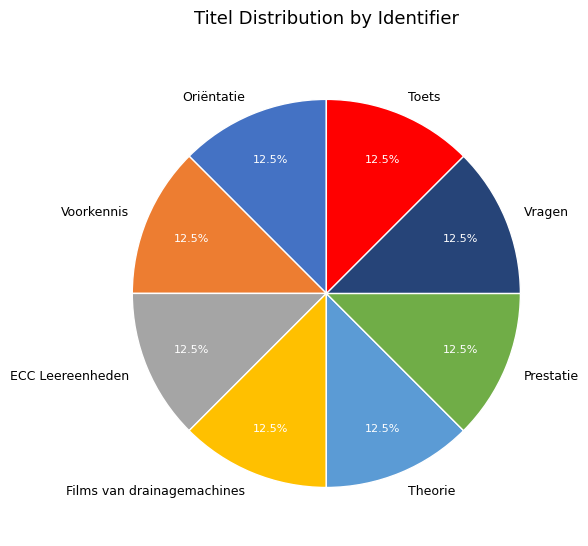

Is there a majority slice in this chart?

No